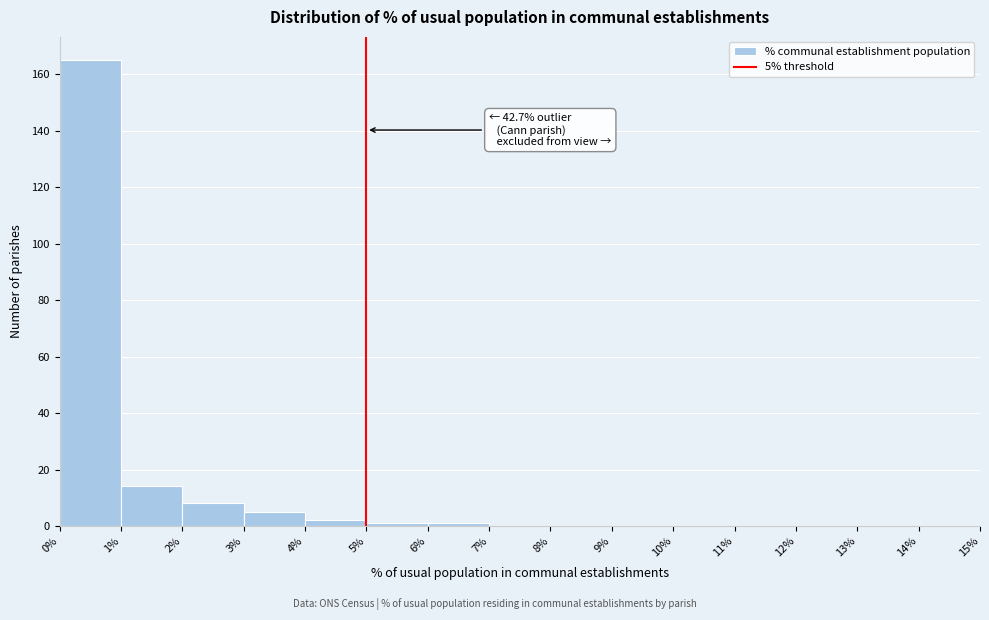

Over which range of the x-axis is the bar tallest?

0% to 1%